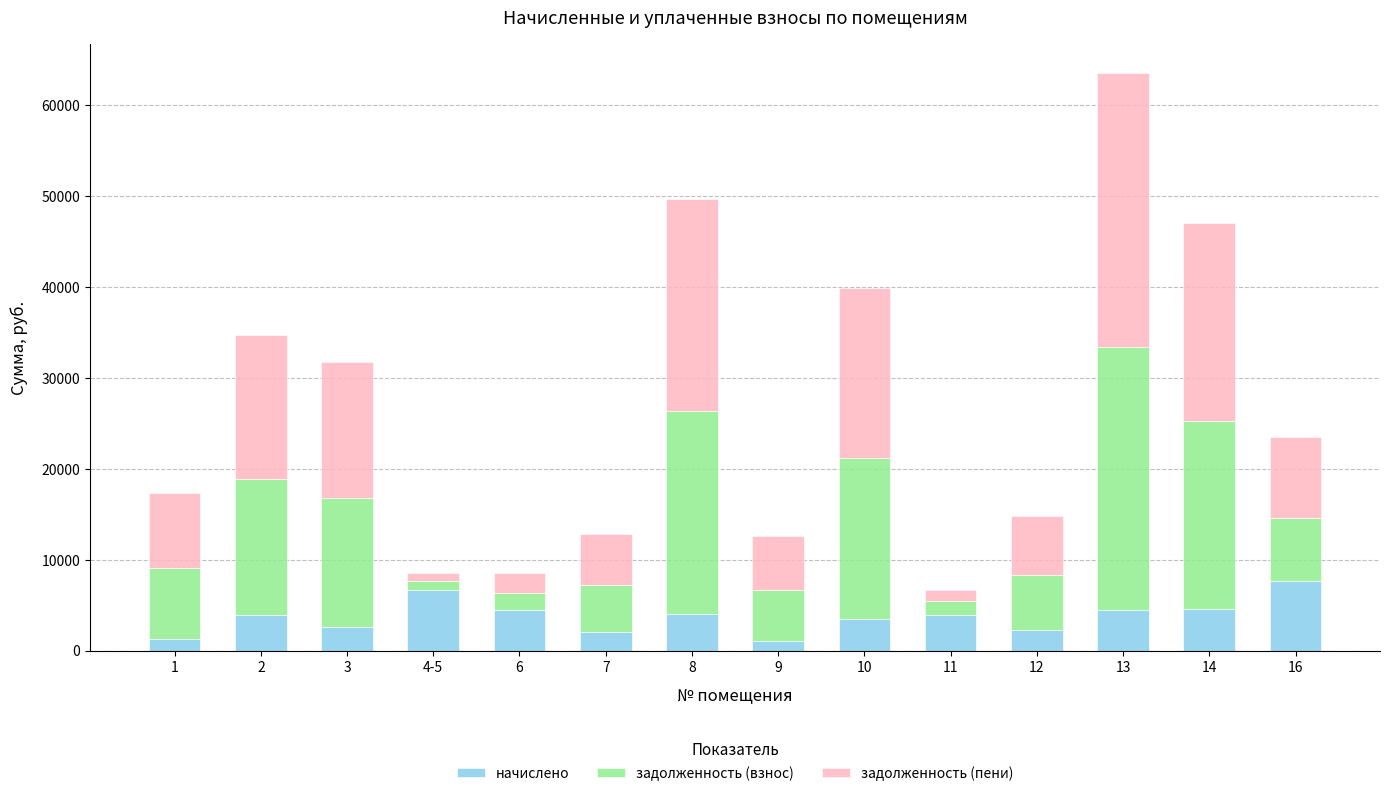

What is the difference between the maximum and second lowest values in the начислено series?

6422.4